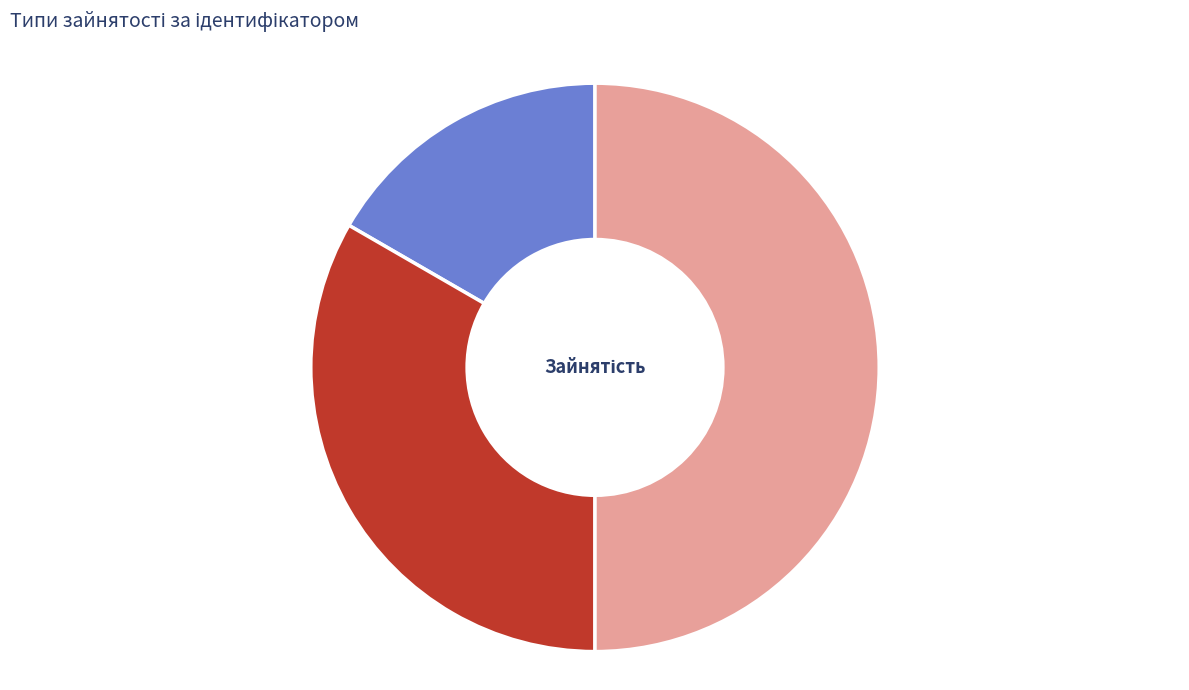

To the nearest percent, what portion does Сумісництво represent?

50%